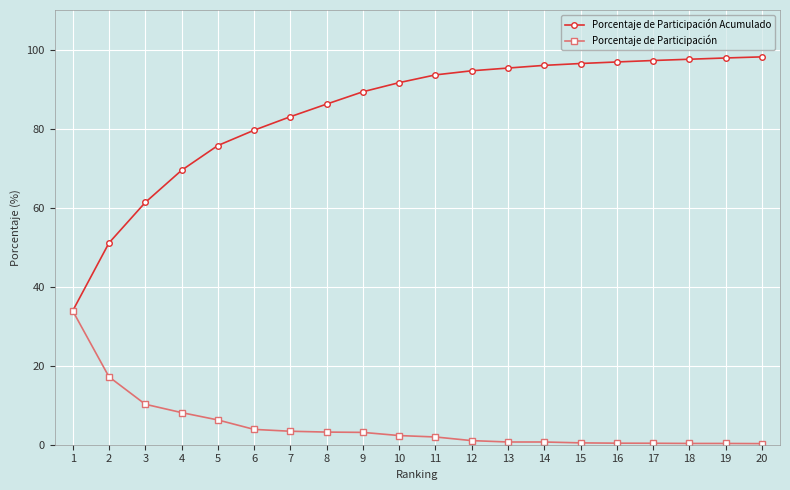

Rank the series by their maximum value, from lowest to highest.

Porcentaje de Participación, Porcentaje de Participación Acumulado